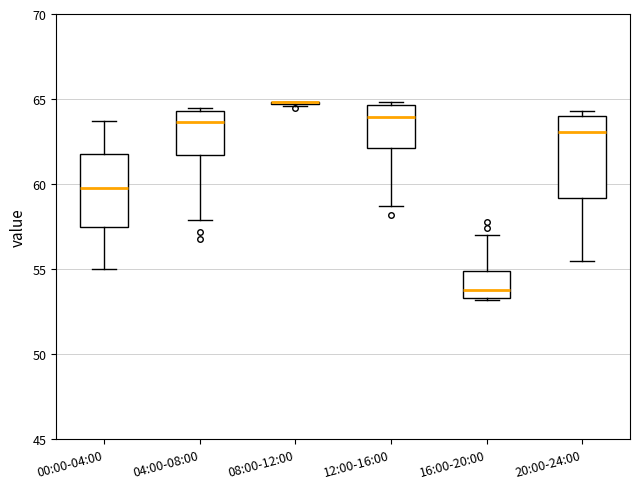

Where does the median line of the box for 12:00-16:00 sit on the y-axis? The values are not printed on the chart, so give them approximately, as read against the axis.

64.0